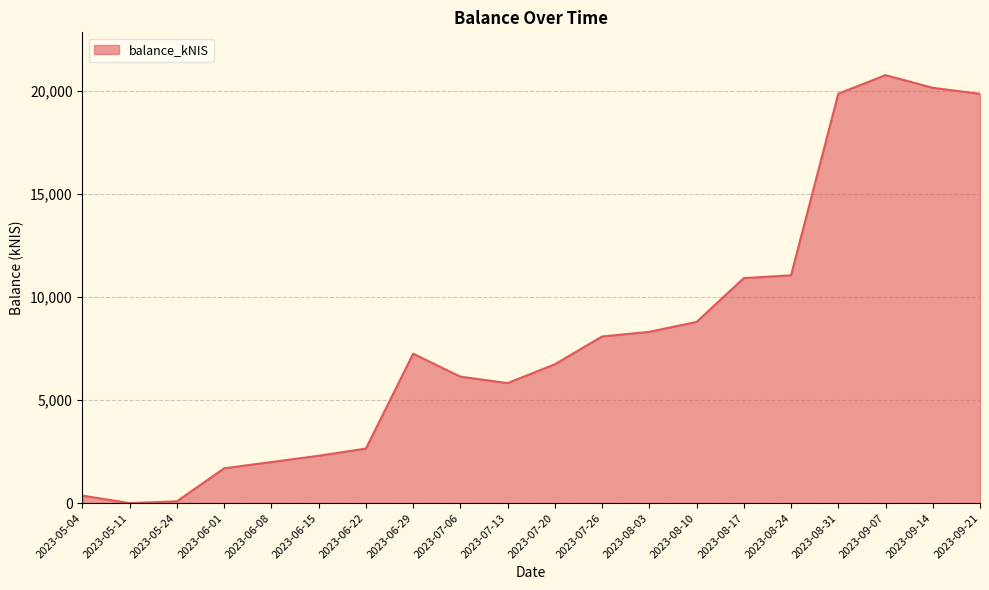

What is the difference between the values at 2023-06-08 and 2023-05-11?

1990.6